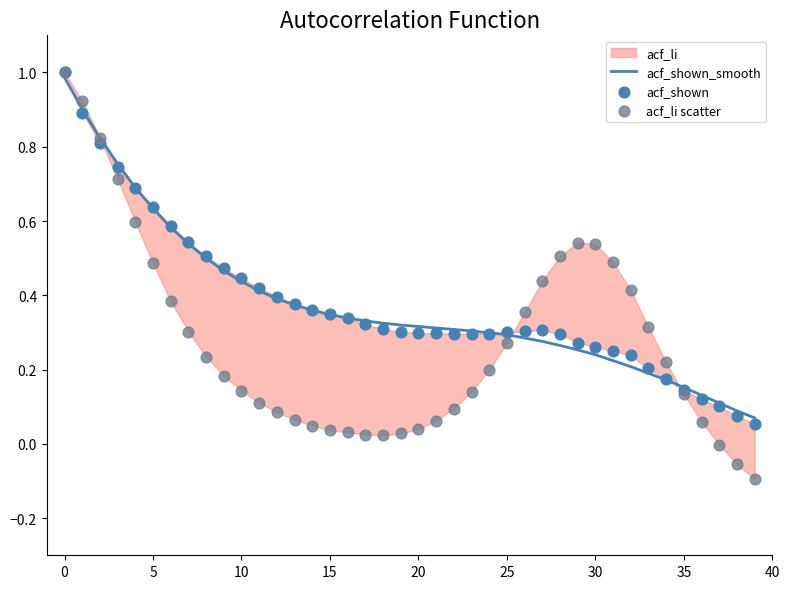

Which series contains the lowest Y value?

acf_li scatter